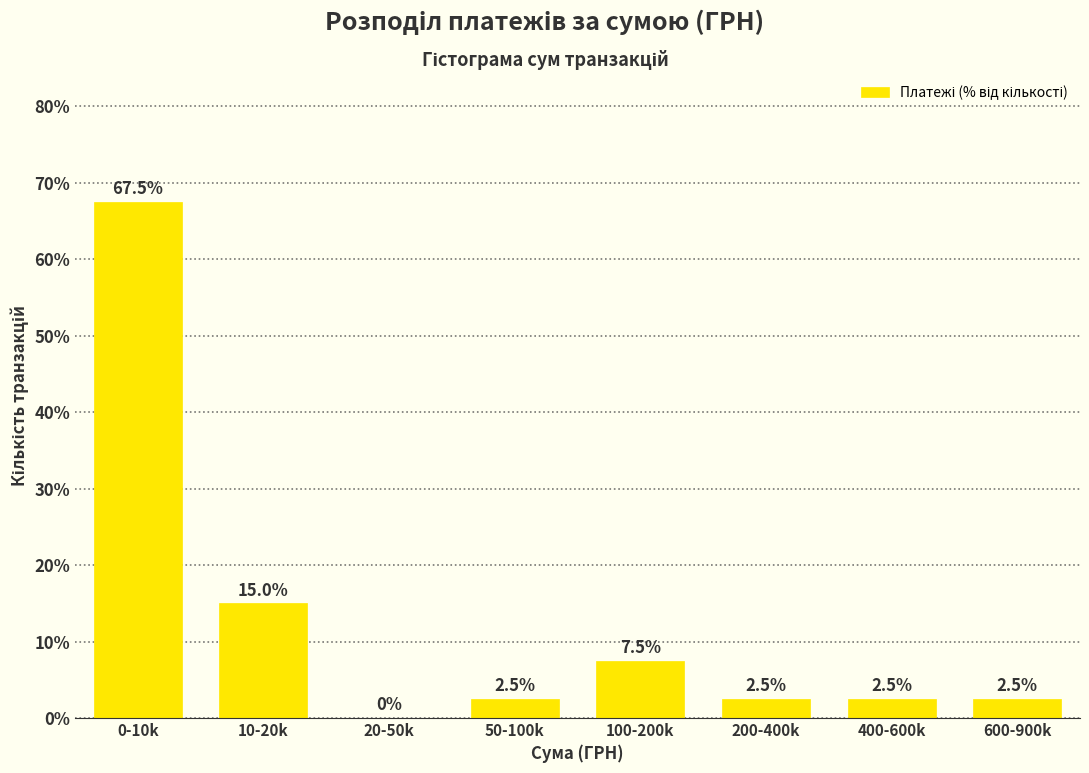

Reading right to left, what are all the values shown in this chart?

600-900k=2.5	400-600k=2.5	200-400k=2.5	100-200k=7.5	50-100k=2.5	20-50k=0.0	10-20k=15.0	0-10k=67.5